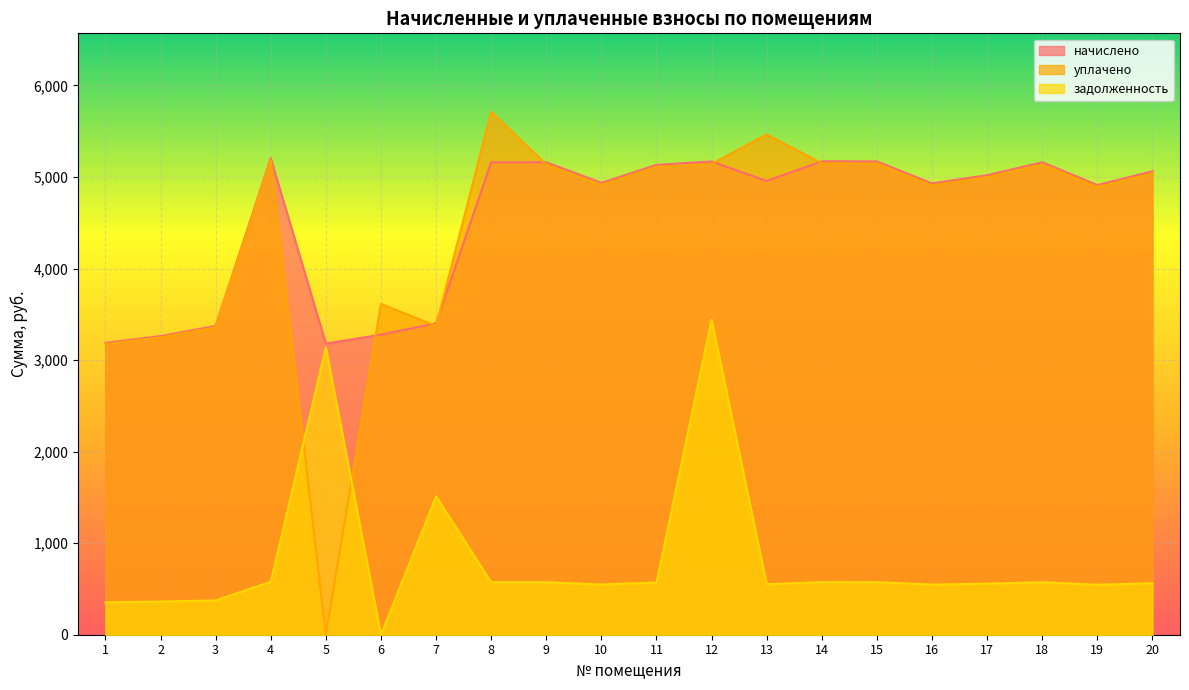

Is the value of задолженность at 10 greater than the value of уплачено at 15?

No